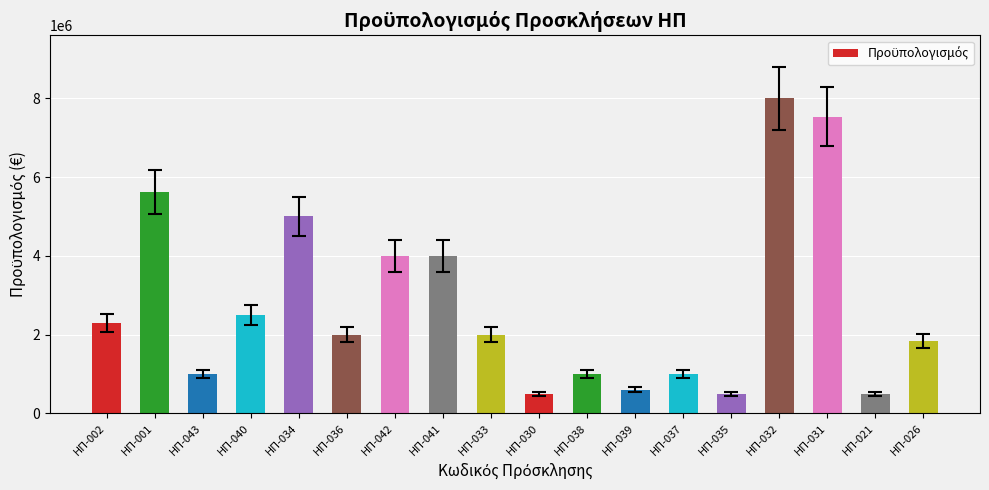

What is the value of the 2nd bar from the left?

5622879